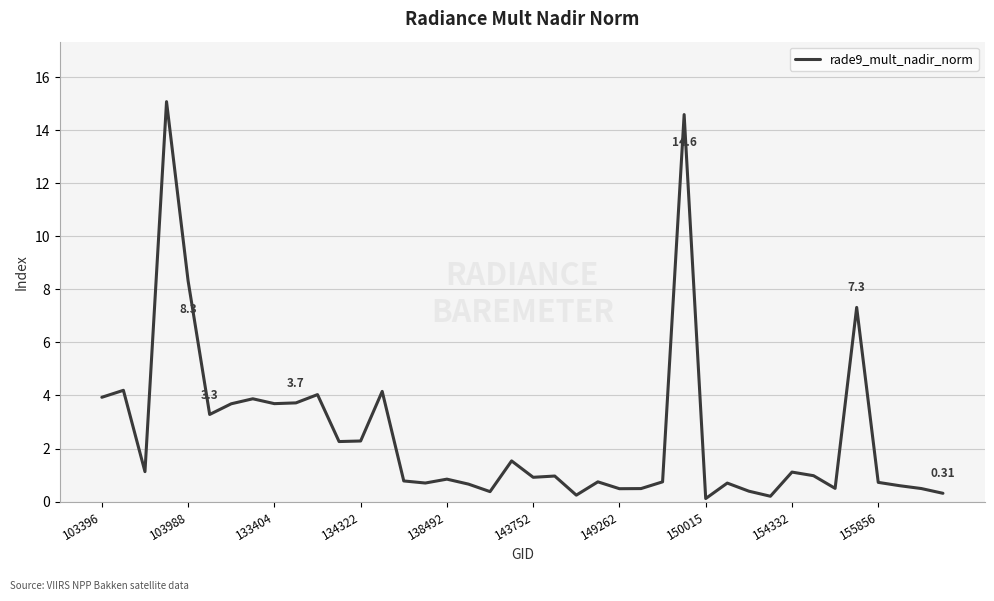

What is the difference between the maximum and minimum values?

15.0